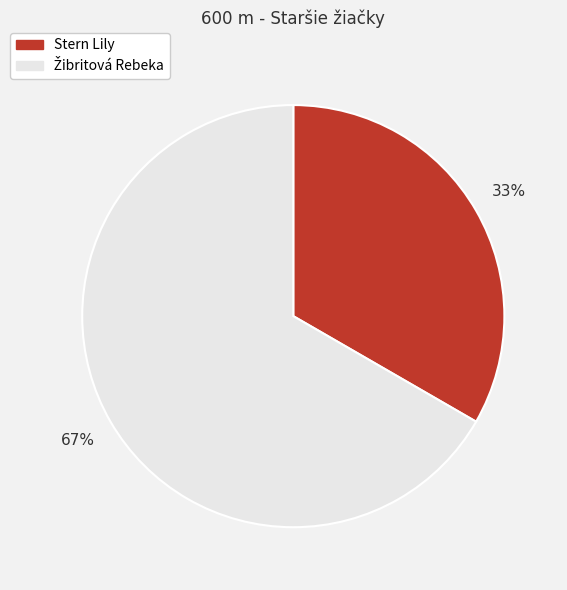

Is there any slice that represents more than half of the pie?

Yes